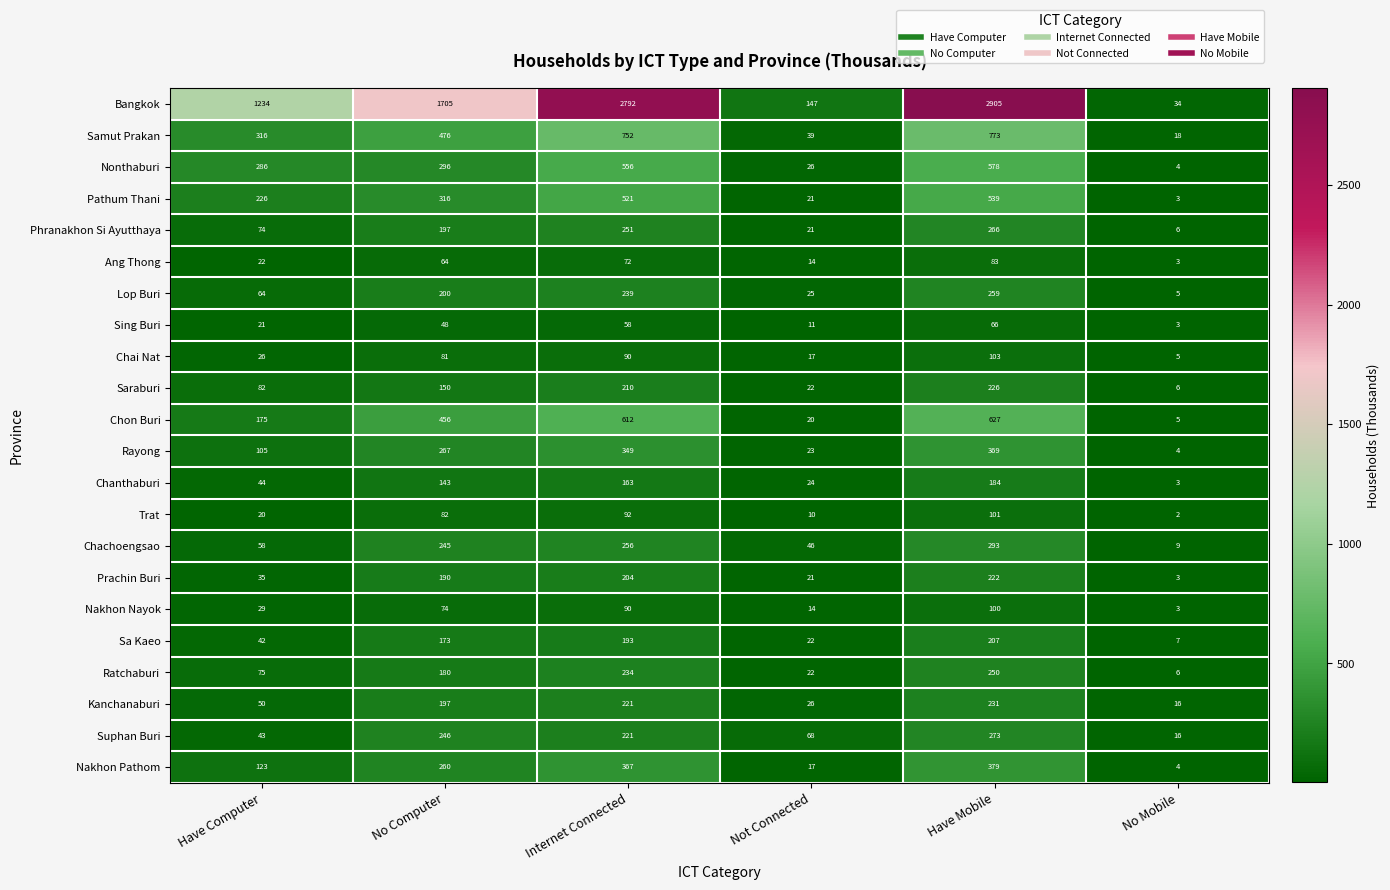

Which label corresponds to the smallest value in the chart?

No Mobile